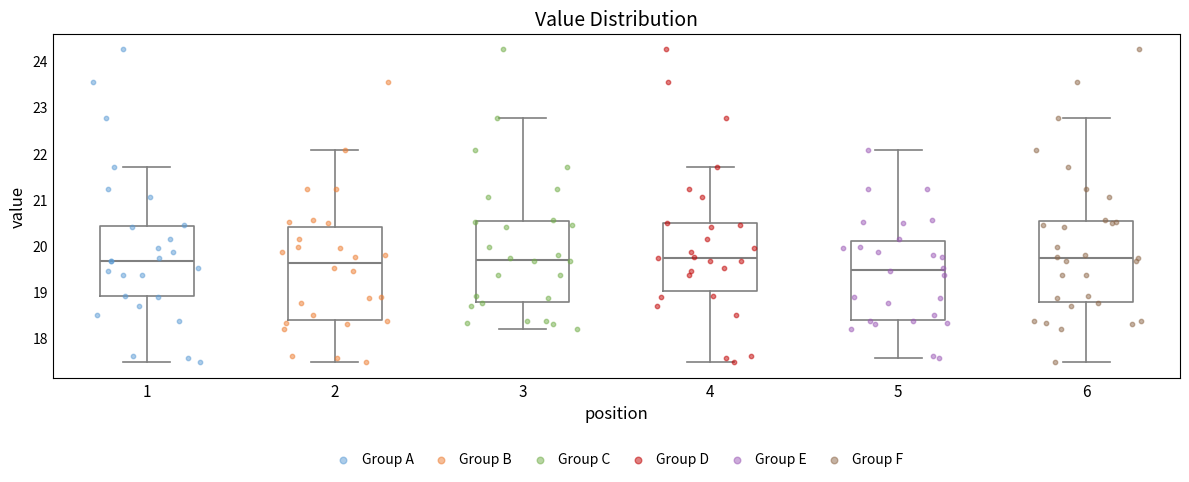

Reading left to right, read every box against the y-axis: the position of its median line, the range the box covers, and the ends of its whiskers. The values are not printed on the chart, so give them approximately, as read against the axis.

1: median 19.7, box 18.9 to 20.4, whiskers 17.5 to 21.7
2: median 19.6, box 18.4 to 20.4, whiskers 17.5 to 22.1
3: median 19.7, box 18.8 to 20.5, whiskers 18.2 to 22.8
4: median 19.7, box 19.0 to 20.5, whiskers 17.5 to 21.7
5: median 19.5, box 18.4 to 20.1, whiskers 17.6 to 22.1
6: median 19.7, box 18.8 to 20.5, whiskers 17.5 to 22.8